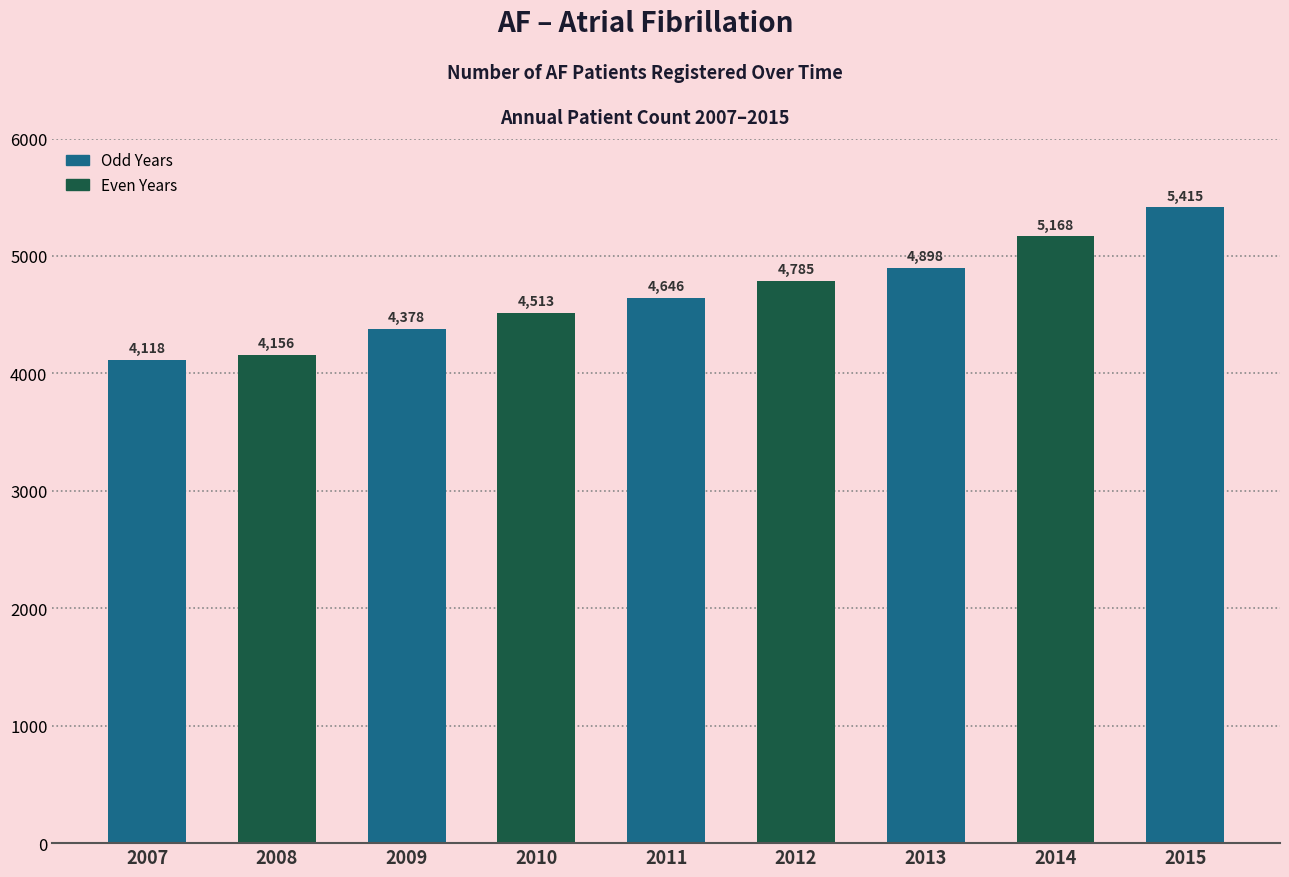

Reading right to left, list all the values displayed in this chart.

5415	5168	4898	4785	4646	4513	4378	4156	4118